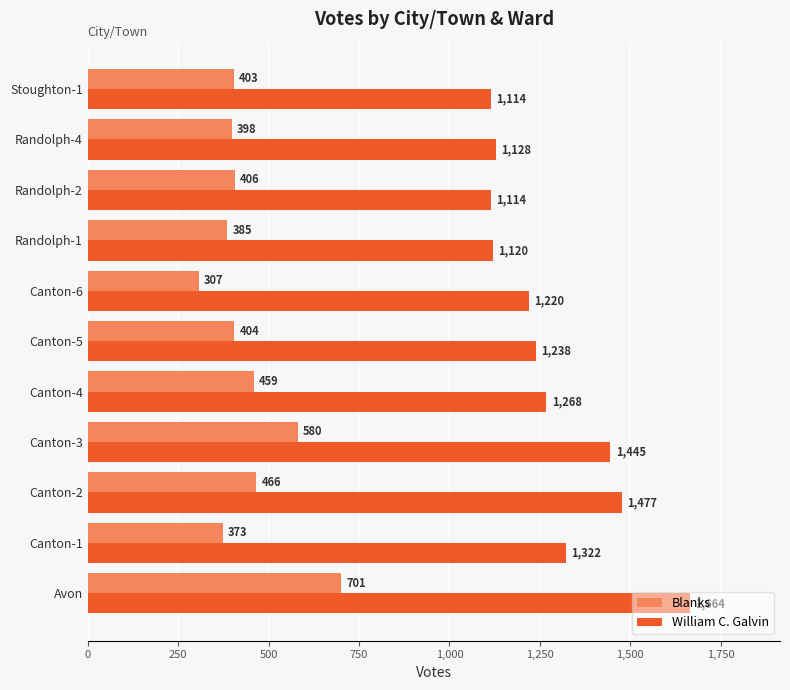

At Canton-1, list the series in order from smallest to largest.

Blanks, William C. Galvin